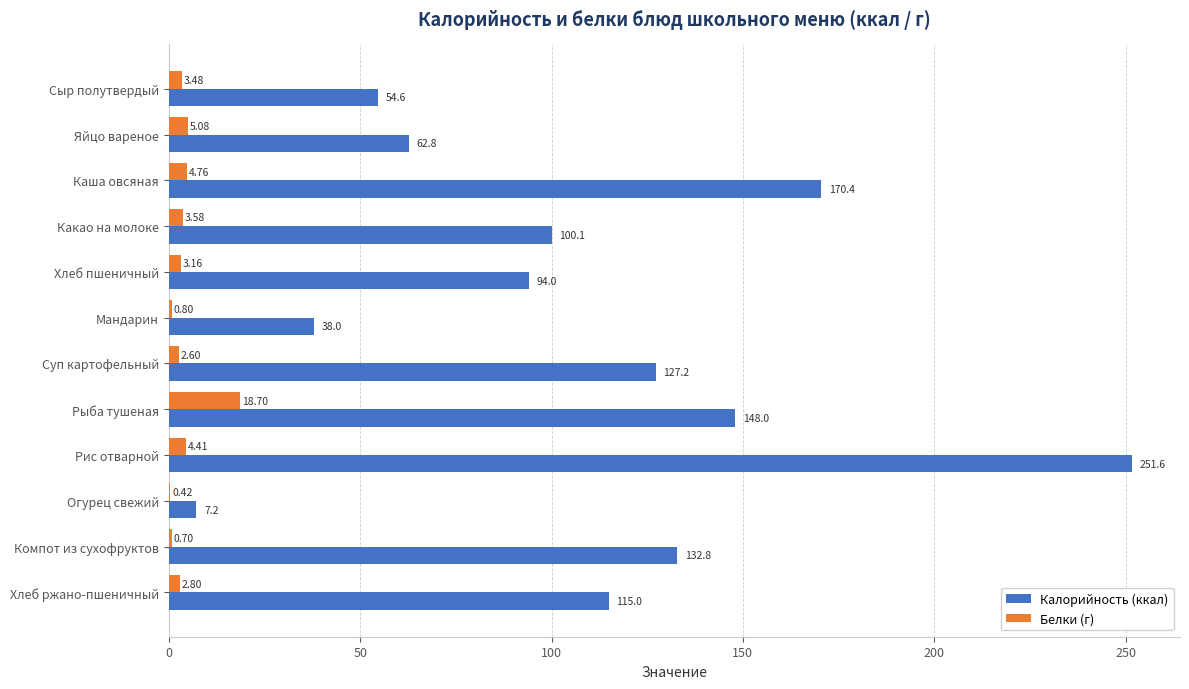

At which category is the sum across all series the highest?

Рис отварной